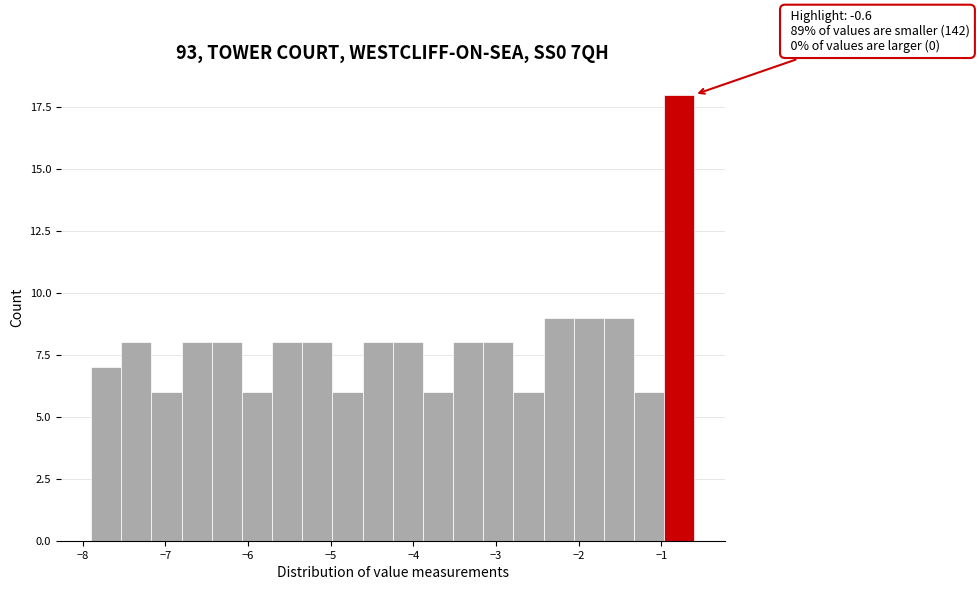

Around what value on the x-axis is the tallest bar? Give the approximate position of its centre, as read against the axis.

-0.8